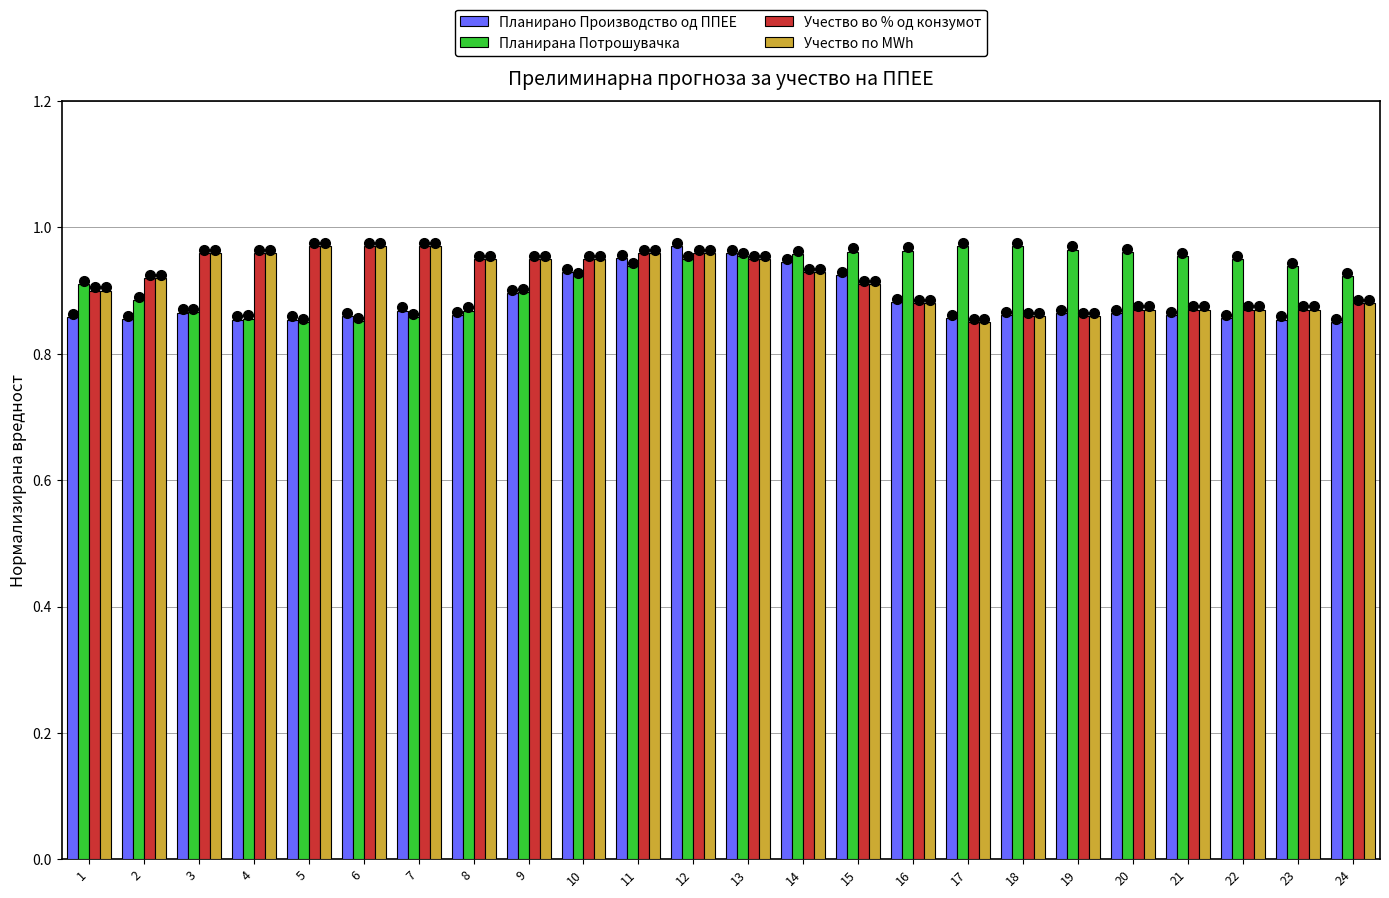

What is the value of the Планирано Производство од ППЕЕ bar at the 5th from the left?

0.9